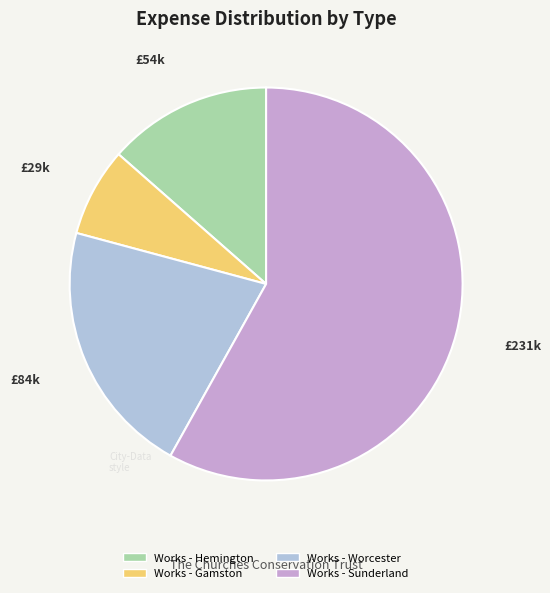

Is it true that Works - Hemington is 14% of the pie?

True